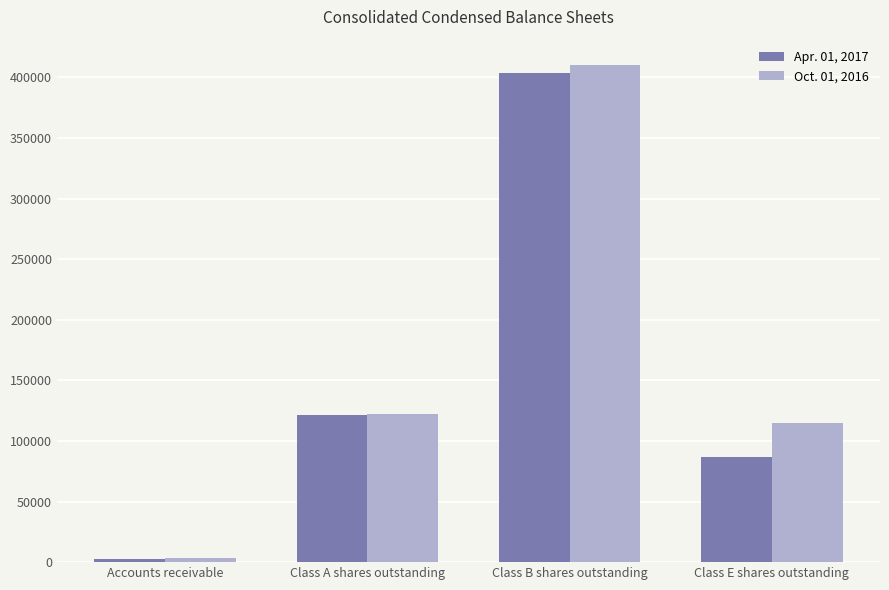

The Oct. 01, 2016 series shows 114691 at Class E shares outstanding. True or false?

True